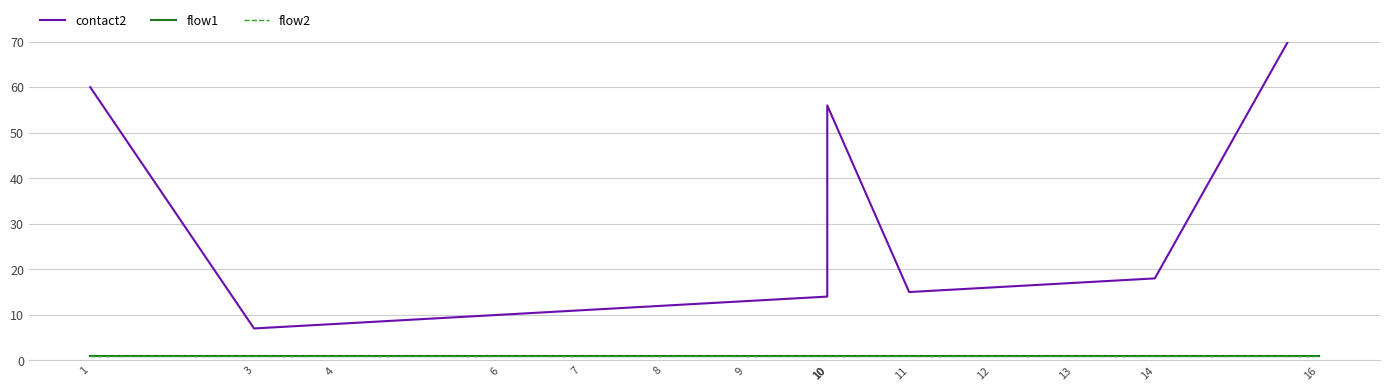

Reading left to right, transcribe all the data shown in this chart.

contact2: 60	7	8	10	11	12	13	14	54	56	15	16	17	18	82
flow1: 1	1	1	1	1	1	1	1	1	1	1	1	1	1	1
flow2: 1	1	1	1	1	1	1	1	1	1	1	1	1	1	1